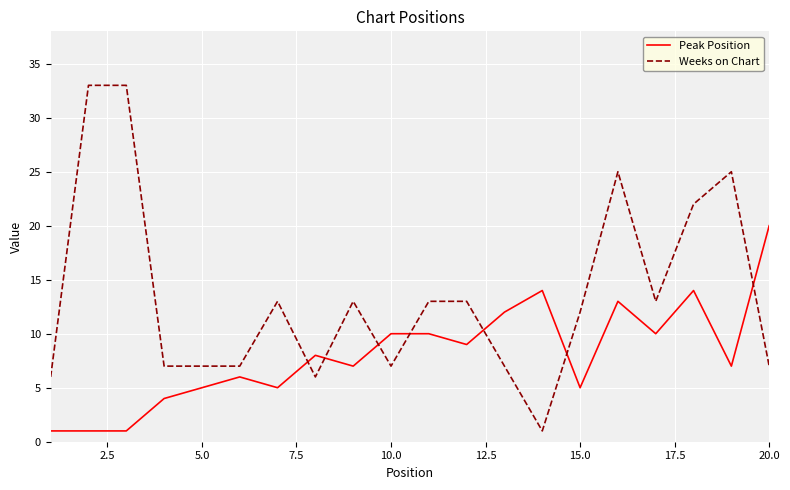

What is the maximum value for Weeks on Chart?

33